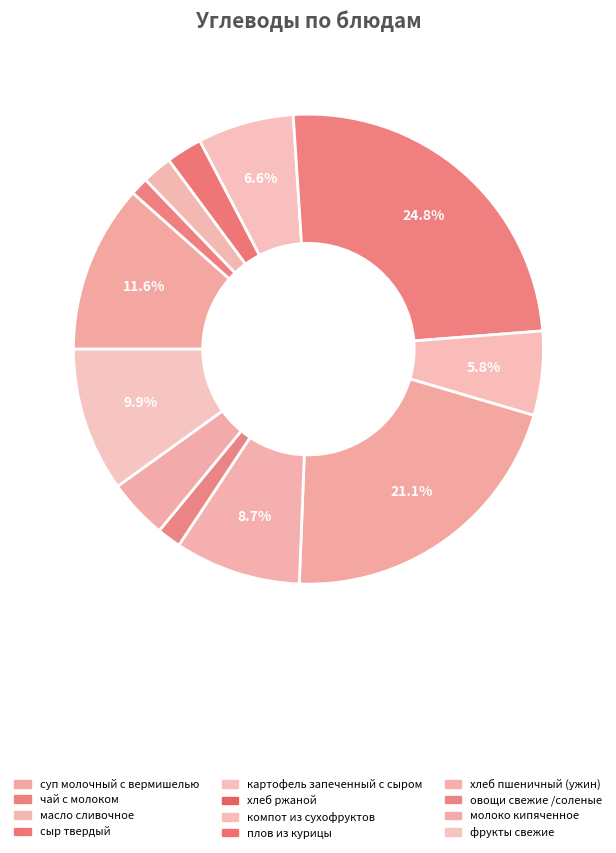

To the nearest percent, what percentage of the pie is сыр твердый?

2%